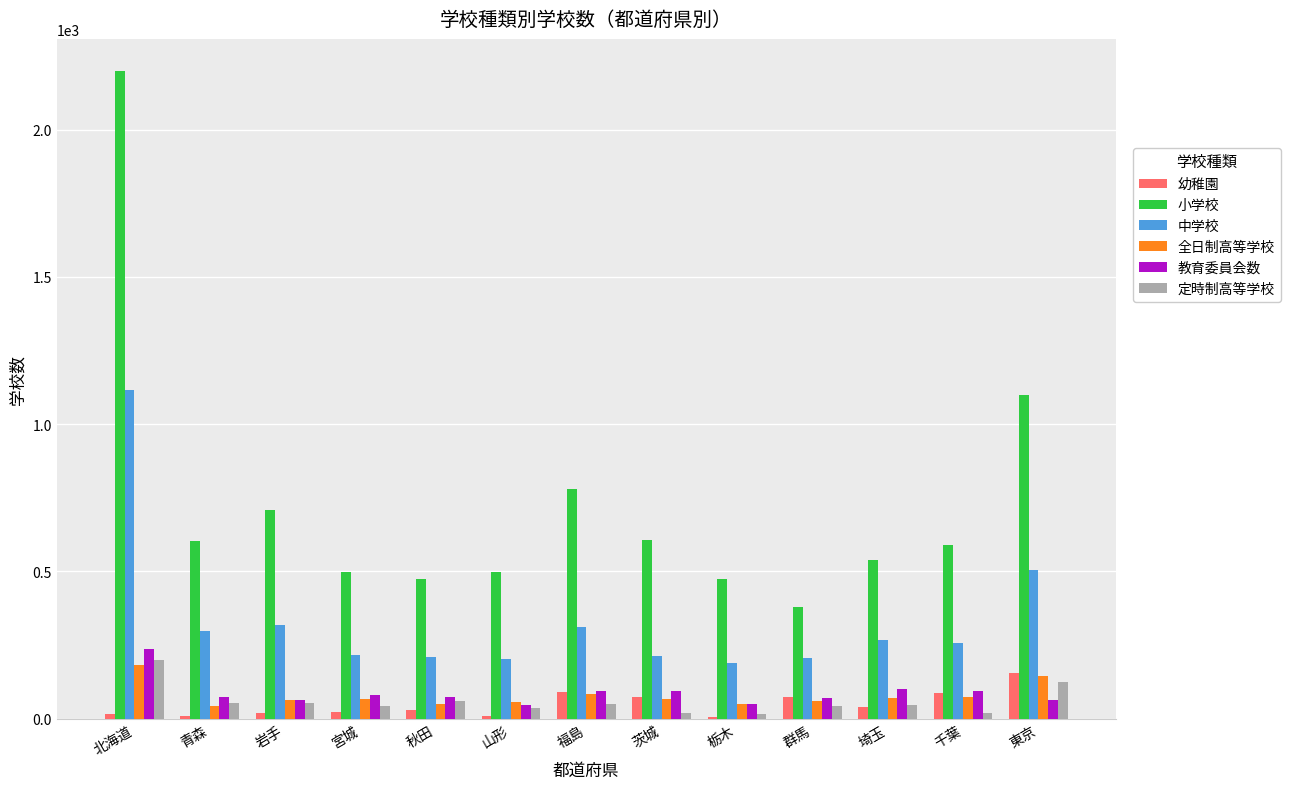

What is the total value across all series at 茨城?

1071